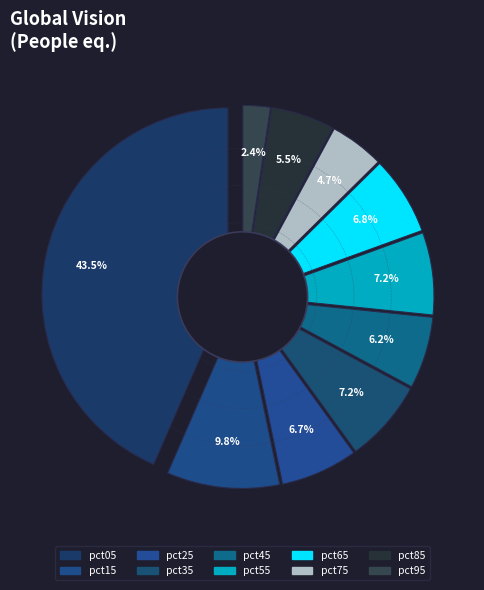

Is it true that pct95 is 1% of the pie?

False